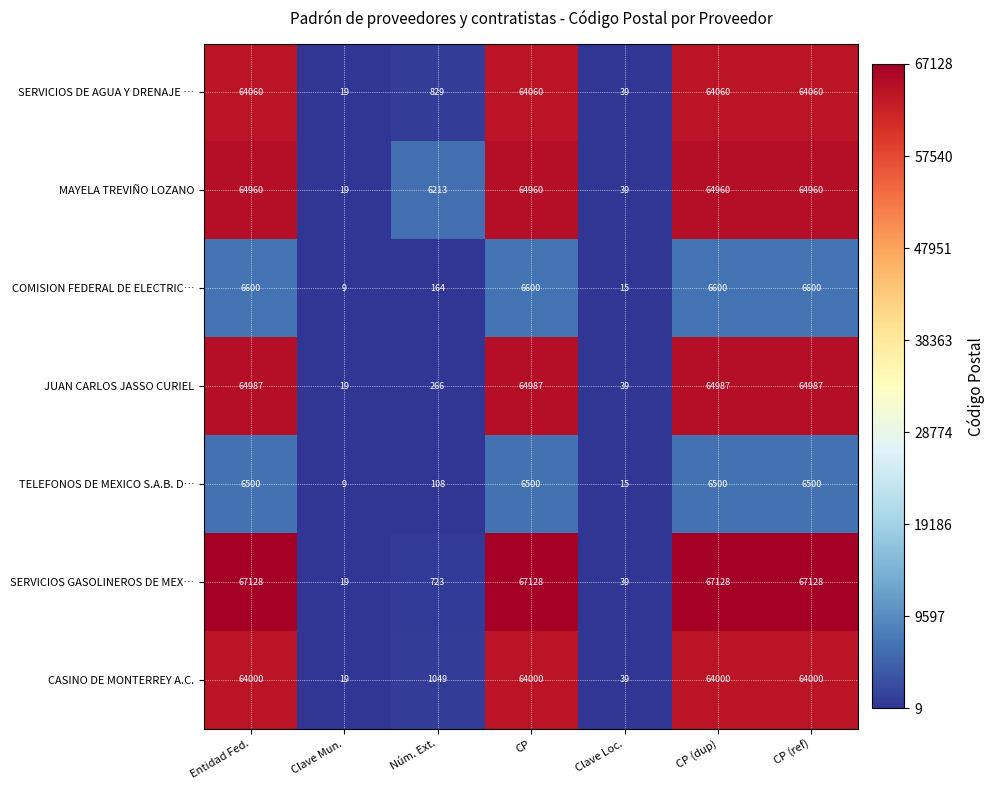

What is the average value of the SERVICIOS DE AGUA Y DRENAJE … series?

36732